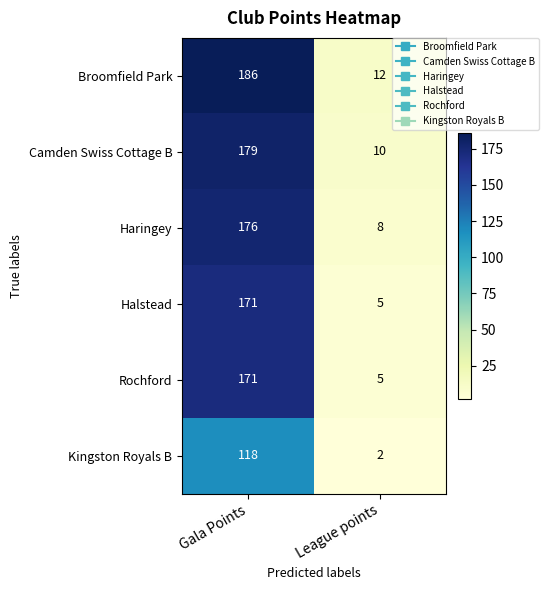

Which series has the widest spread of values?

Broomfield Park